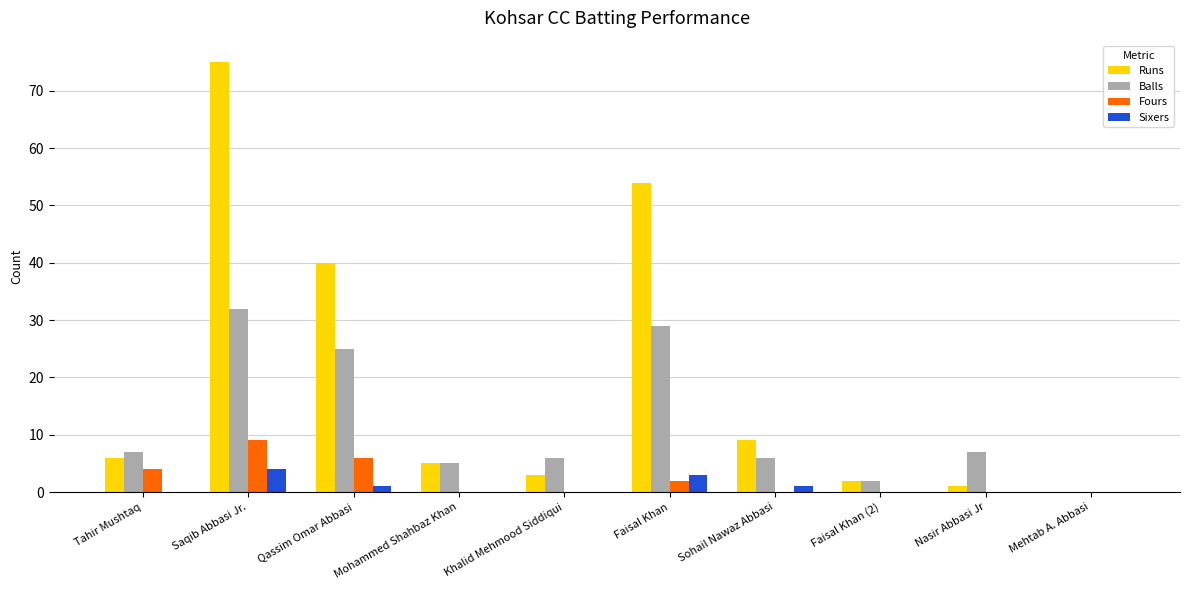

What is the greatest value displayed?

75